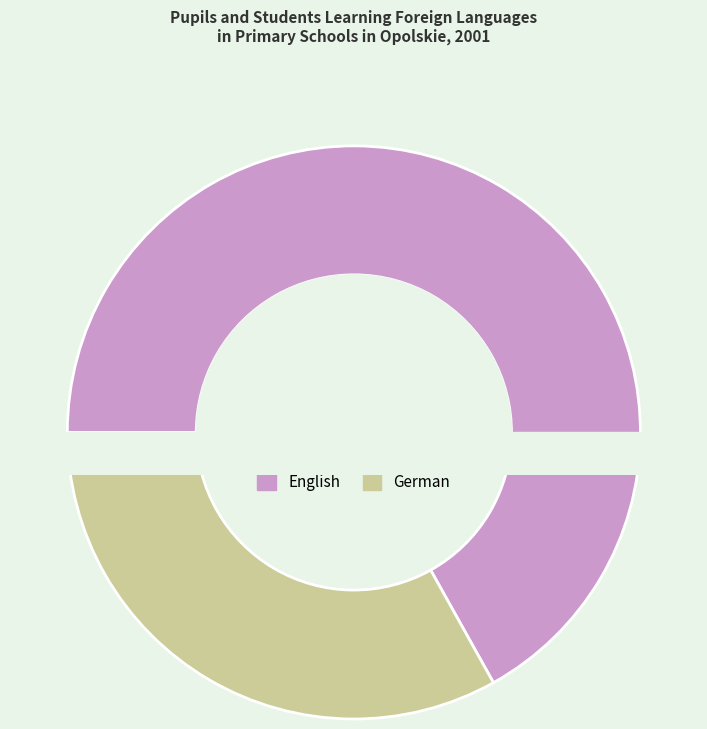

Does English represent more than half of the total?

Yes